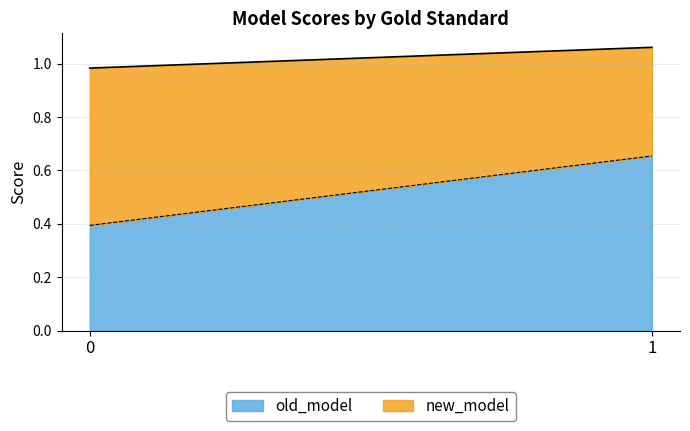

The value of old_model at 0 is 0.2. True or false?

False